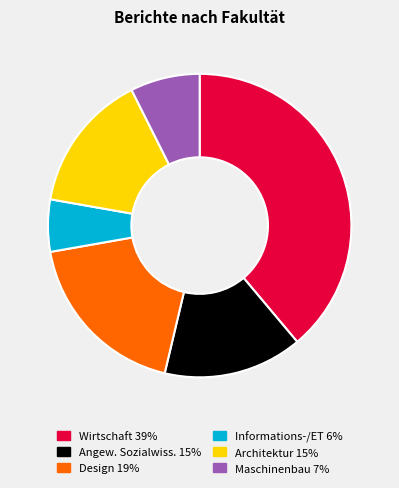

Is there any slice that represents more than half of the pie?

No